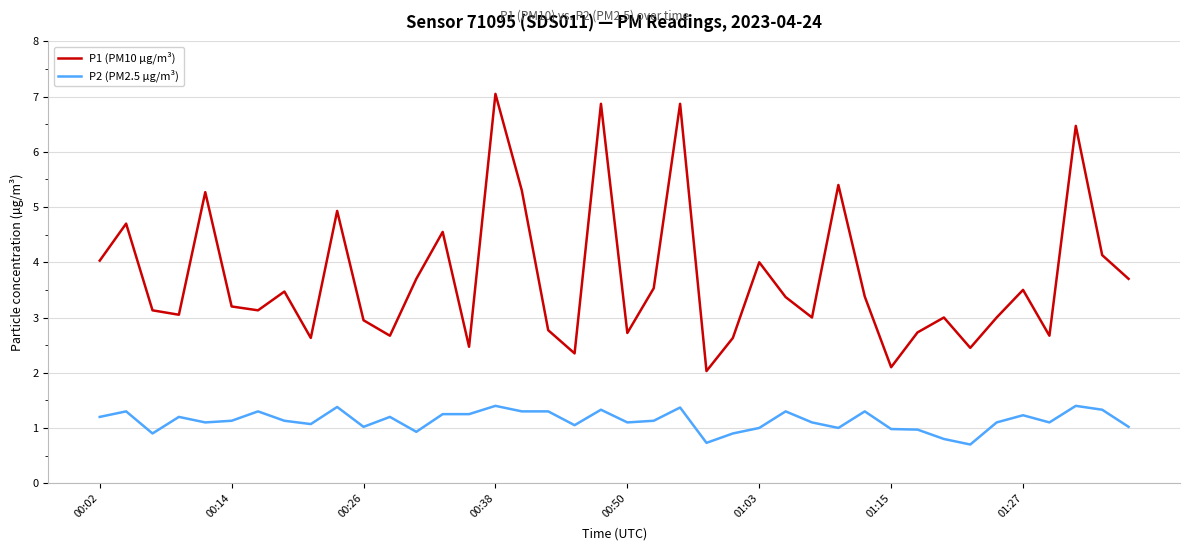

Which series has the widest spread of values?

P1 (PM10 µg/m³)